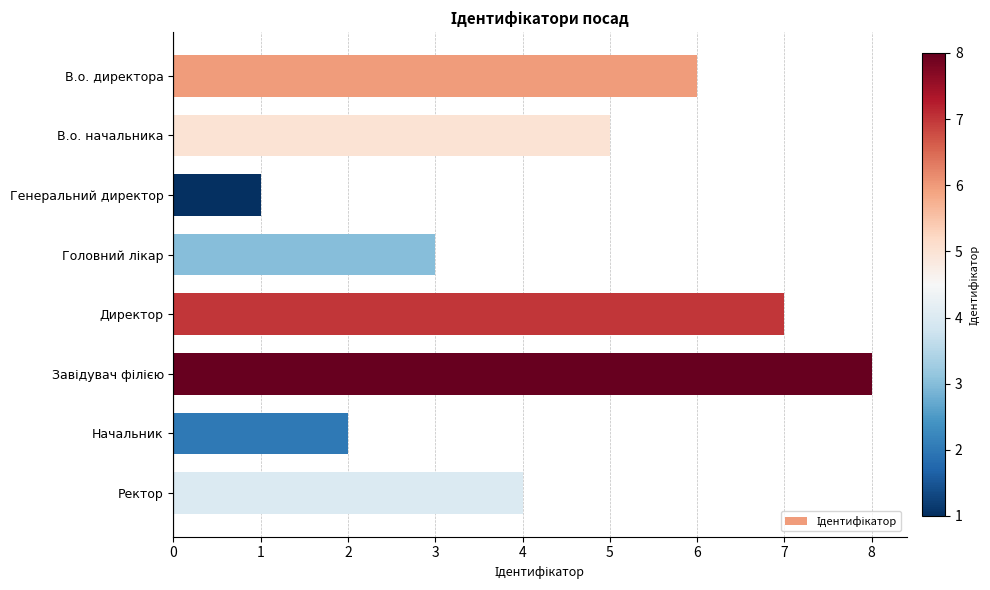

What is the label of the 4th bar from the bottom?

Директор